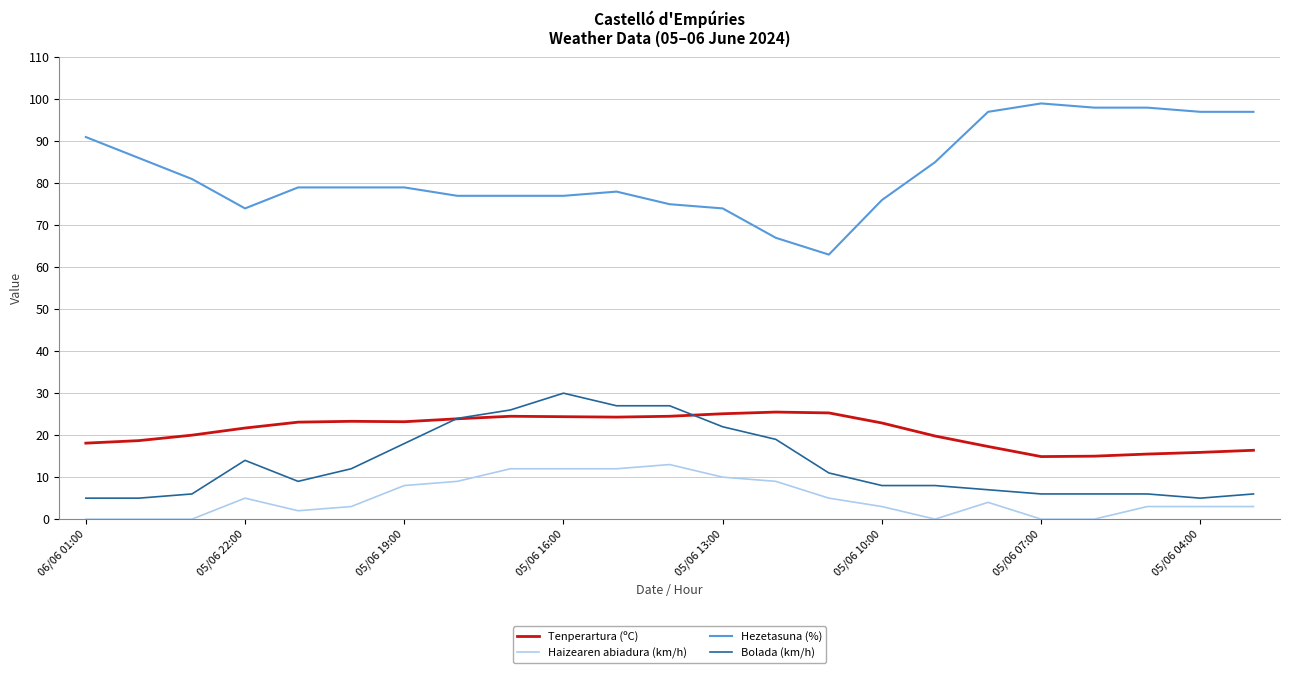

Rank the series by their maximum value, from highest to lowest.

Hezetasuna (%), Bolada (km/h), Tenperartura (ºC), Haizearen abiadura (km/h)